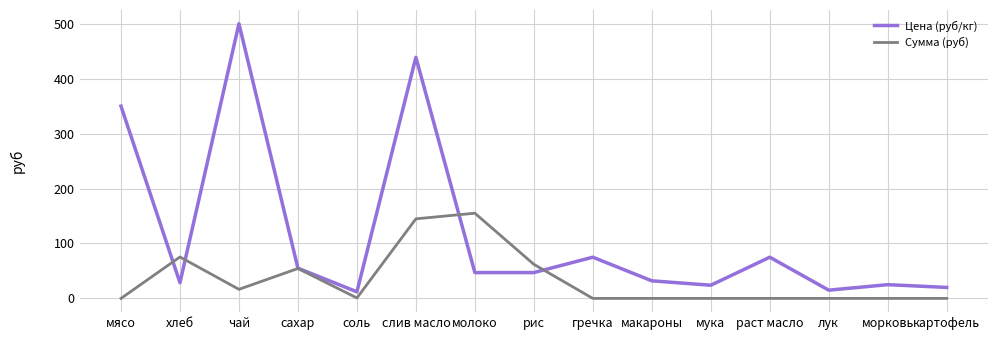

True or false: Сумма (руб) and Цена (руб/кг) intersect in this chart.

True